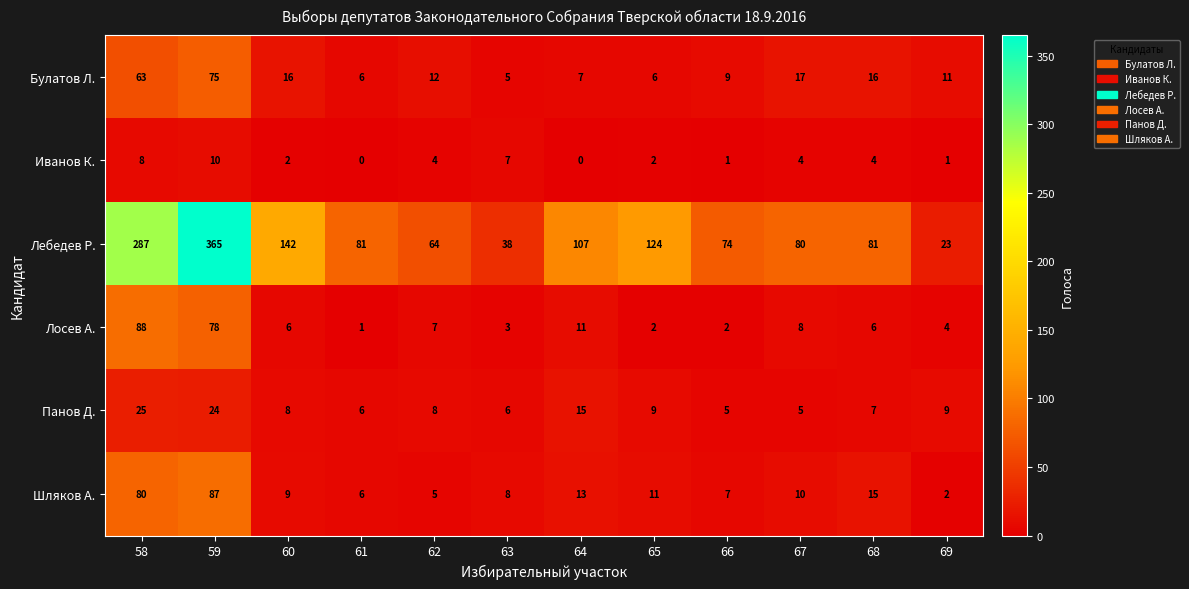

How many positive values does the Иванов К. series have?

10